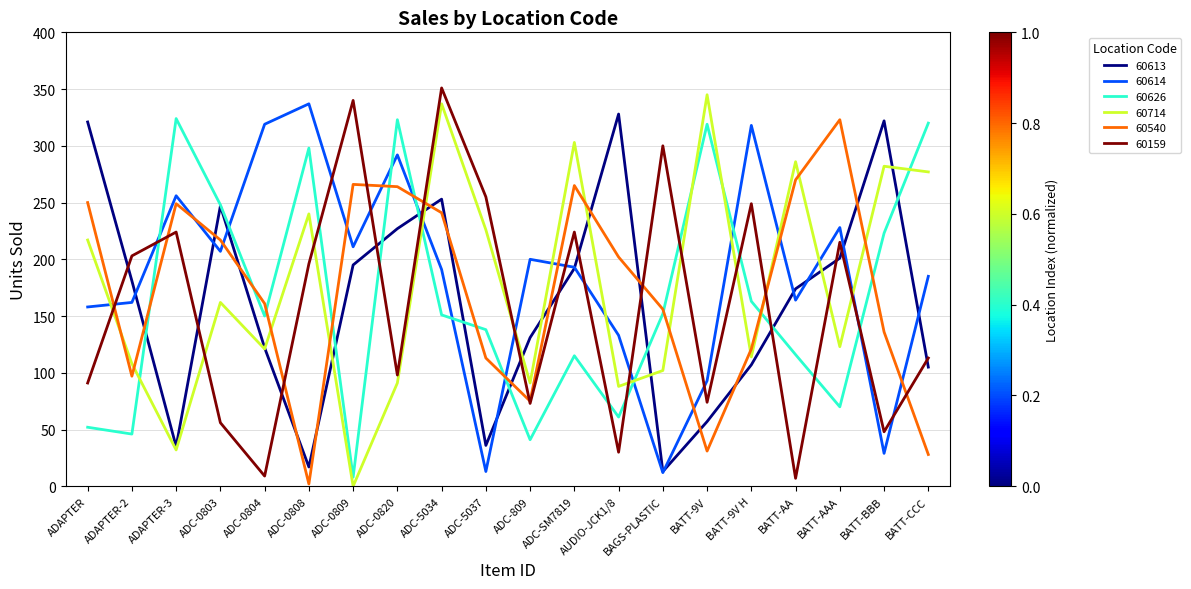

At BATT-AAA, list the series in order from largest to smallest.

60540, 60614, 60159, 60613, 60714, 60626